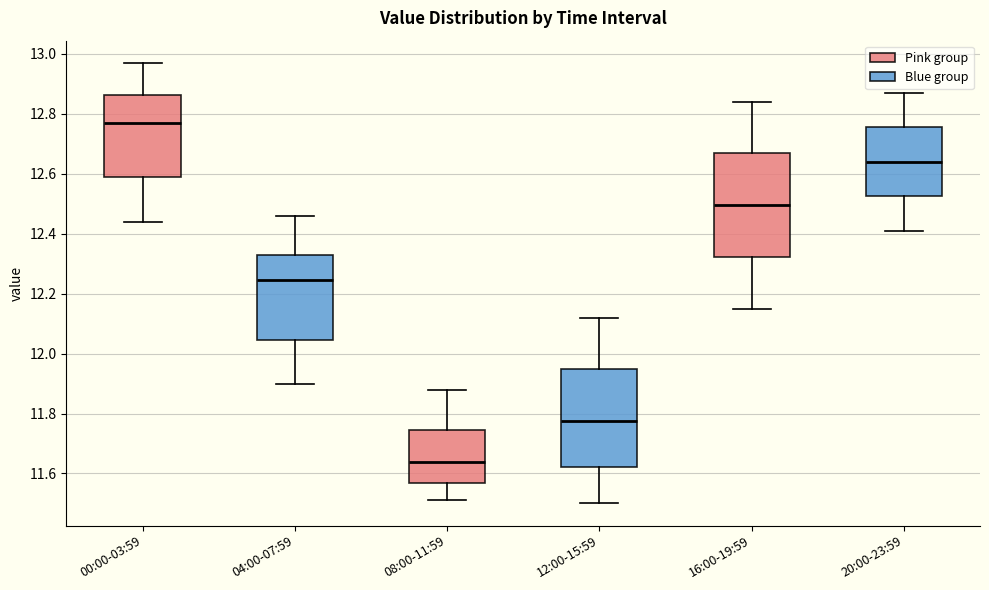

Which box is the tallest, from its lower edge to its upper edge?

16:00-19:59